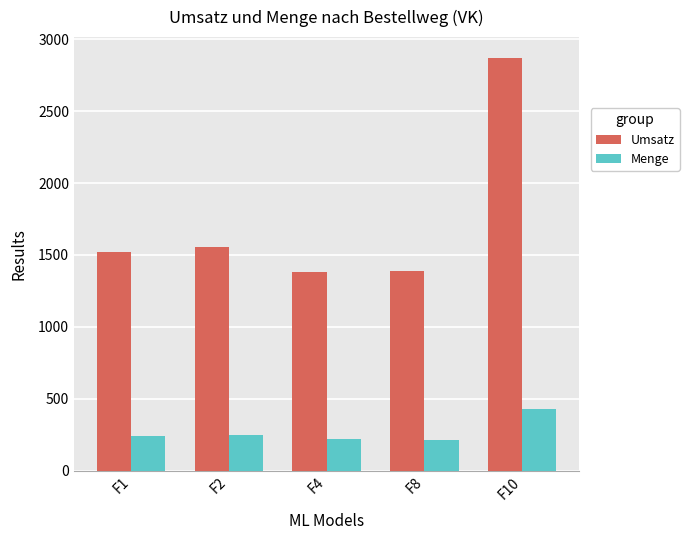

At F8, list the series in order from largest to smallest.

Umsatz, Menge